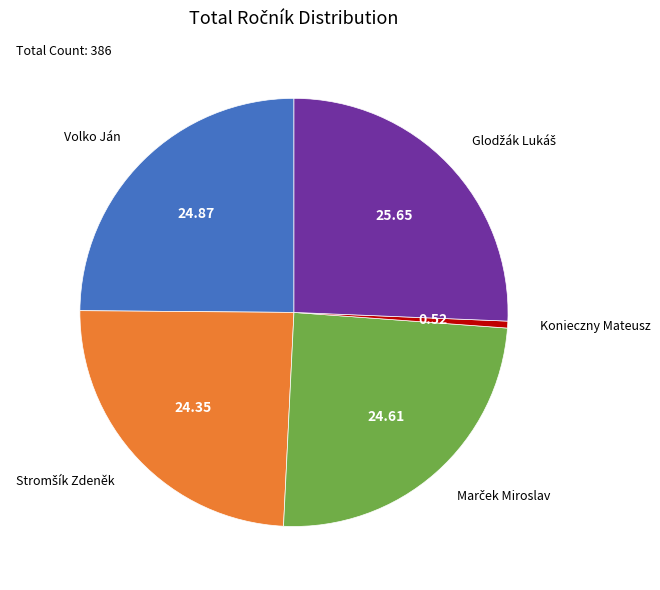

Is there any slice that represents more than half of the pie?

No